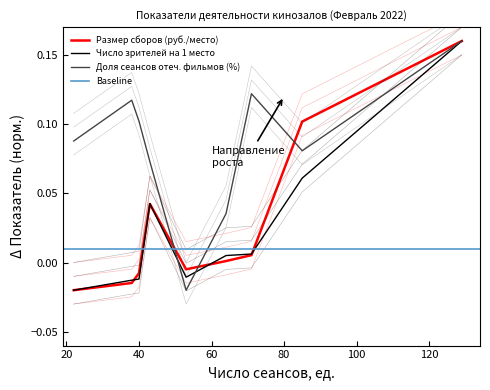

How many intersections are there between Размер сборов (руб./место) and Доля сеансов отеч. фильмов (%)?

3